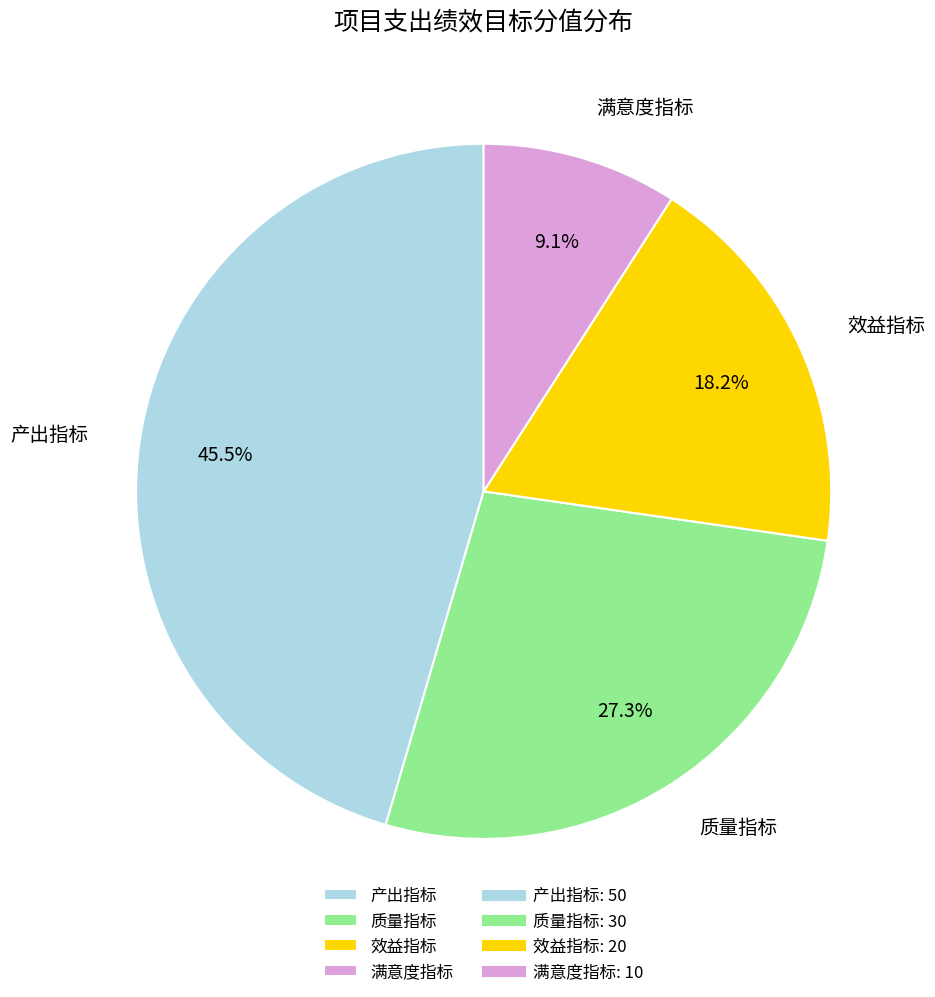

What percentage do 满意度指标 and 质量指标 together represent?

36.4%